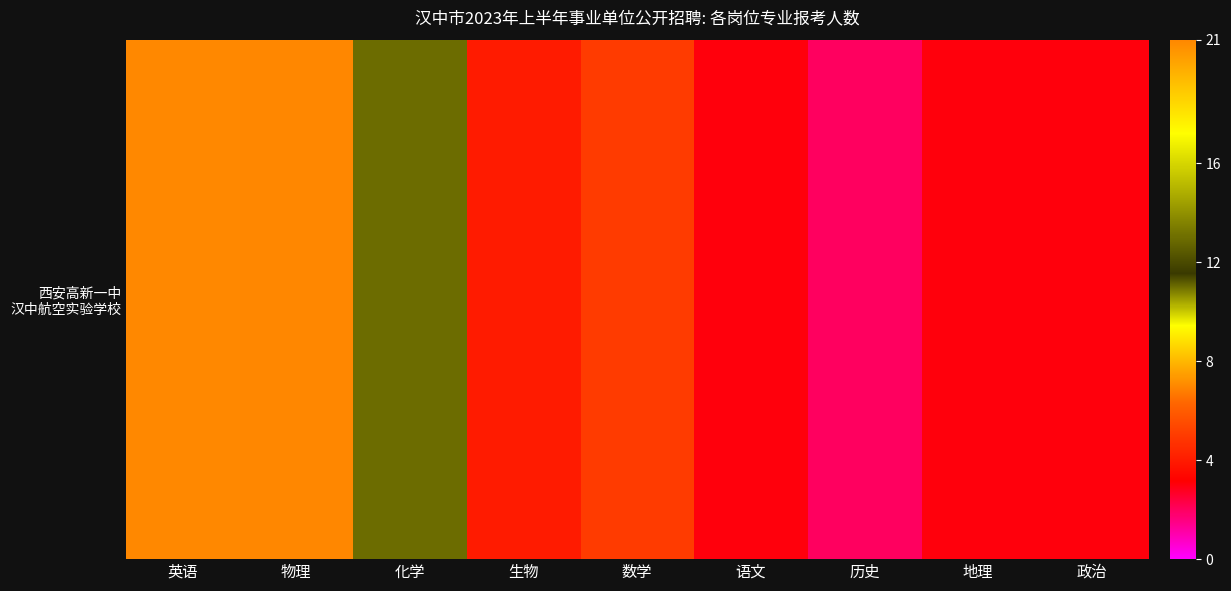

What is the approximate value at 政治, to the nearest 5?

5